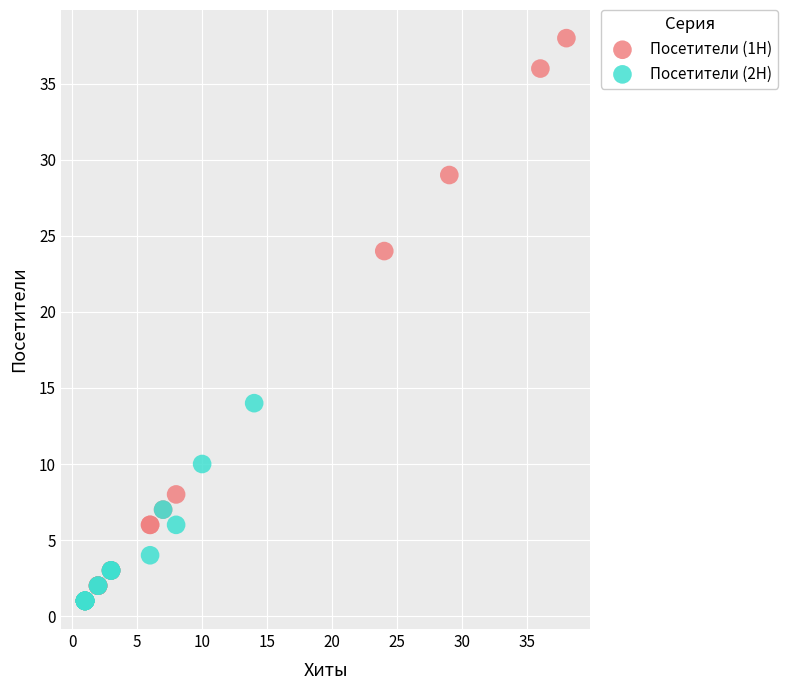

Which series contains the highest Y value?

Посетители (1H)